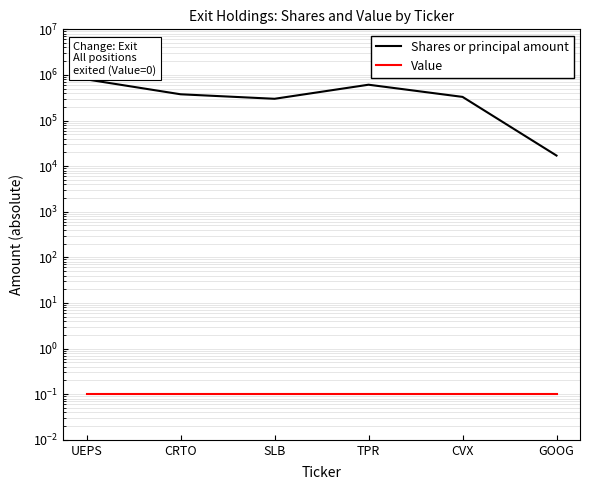

How many distinct data groups are displayed?

2